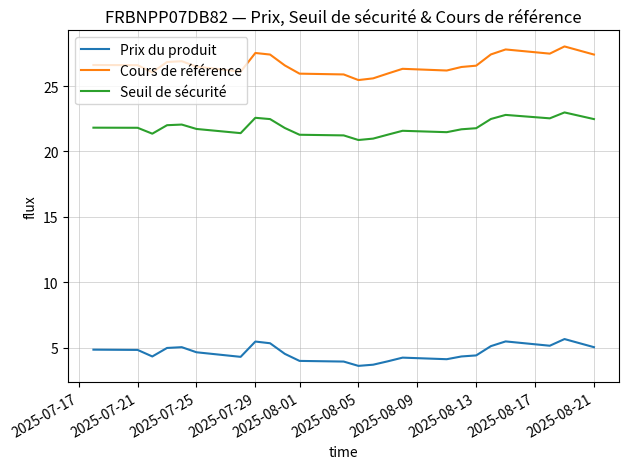

What is the maximum value shown in the chart?

28.0